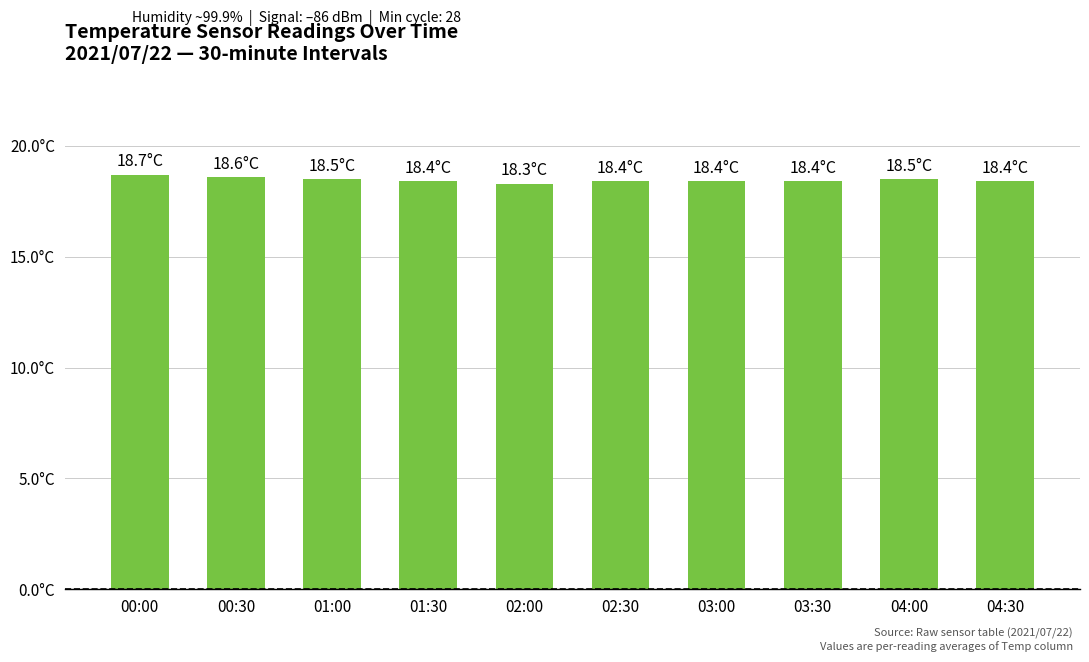

Rank the categories by value from lowest to highest.

02:00, 01:30, 02:30, 03:00, 03:30, 04:30, 01:00, 04:00, 00:30, 00:00